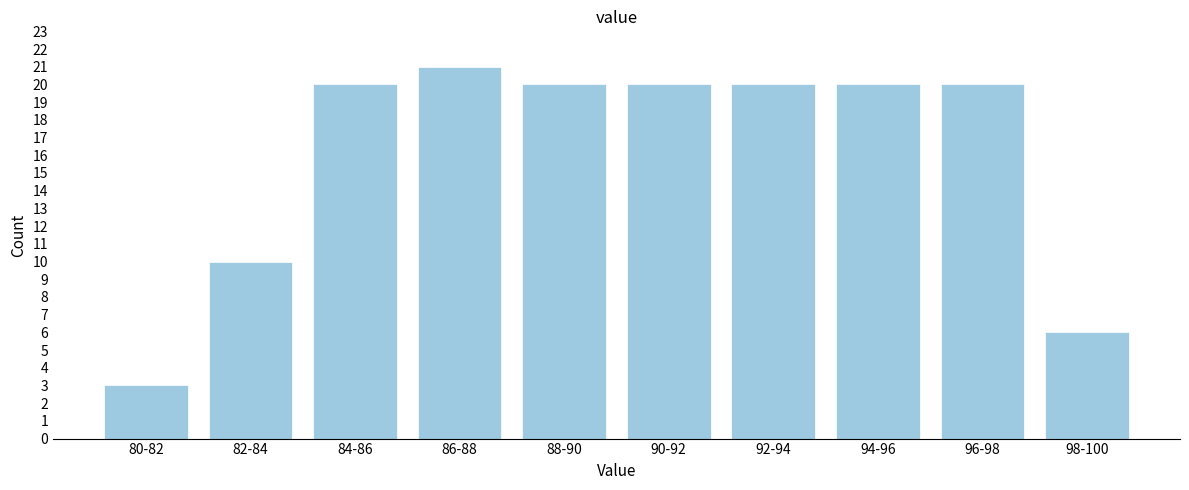

Reading left to right, list all the values displayed in this chart.

3	10	20	21	20	20	20	20	20	6